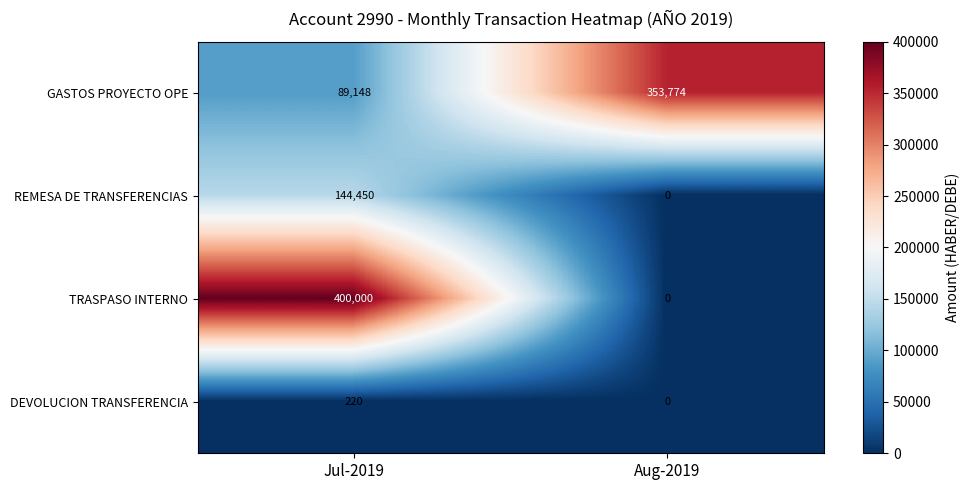

Rank the series at Jul-2019 from highest to lowest value.

TRASPASO INTERNO, REMESA DE TRANSFERENCIAS, GASTOS PROYECTO OPE, DEVOLUCION TRANSFERENCIA